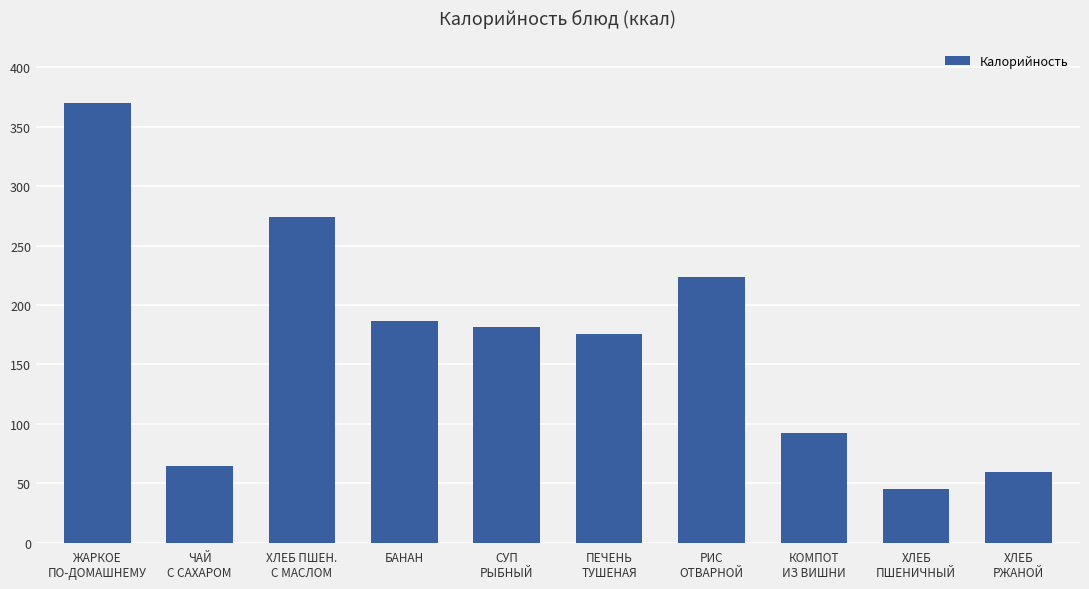

Reading left to right, transcribe all the data shown in this chart.

370.2	64.8	274.4	186.2	181.9	176.0	223.4	92.5	45.2	59.4